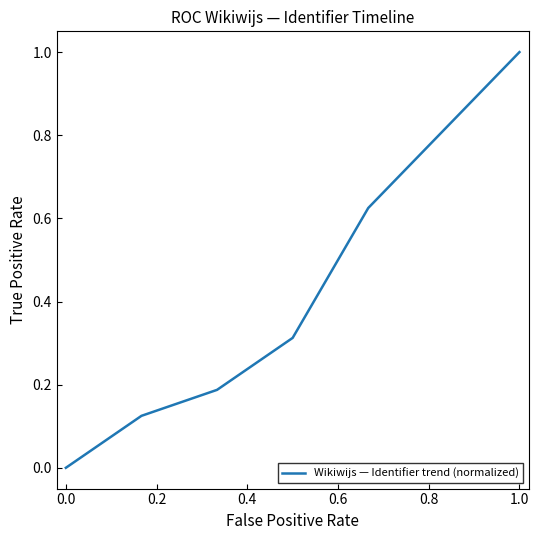

What is the maximum value shown in the chart?

1.0